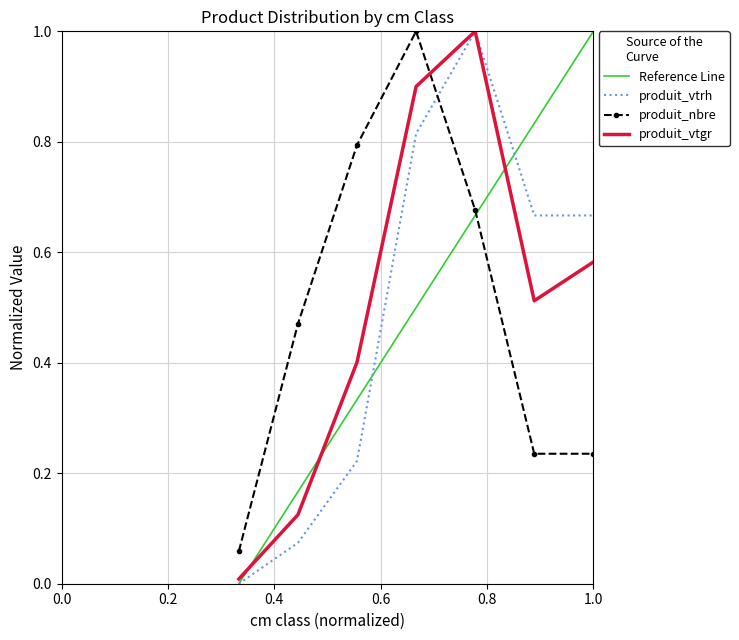

What is the highest value of the produit_vtrh series?

1.0